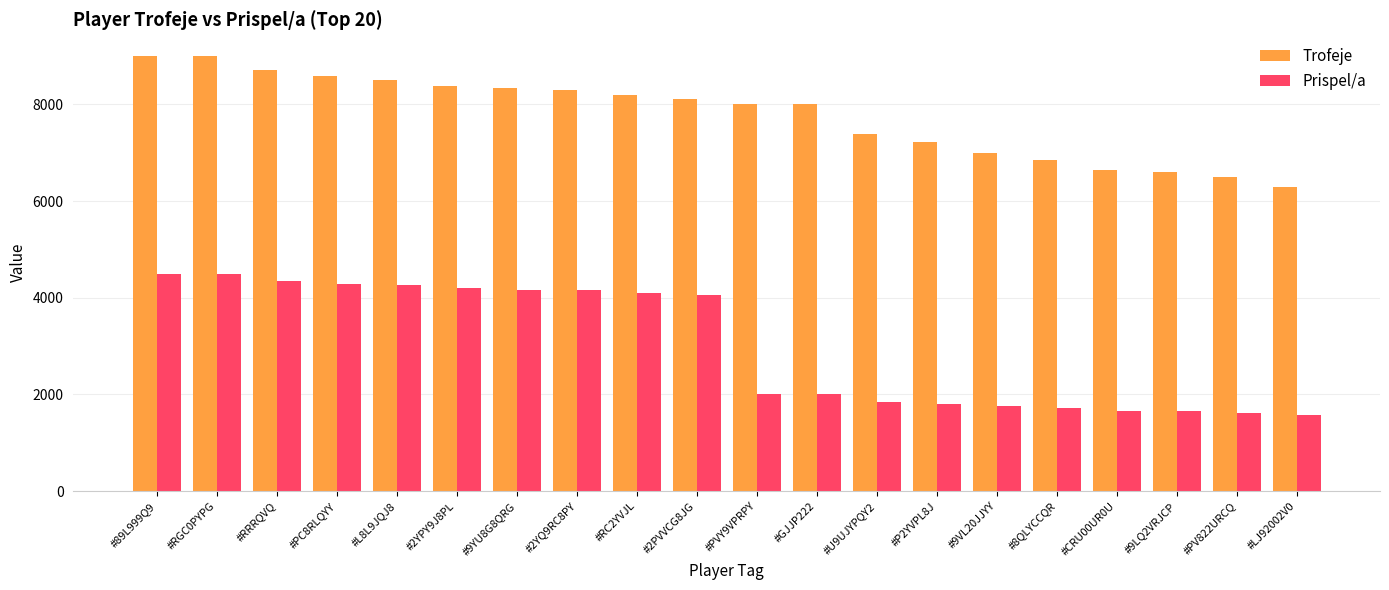

Which series has the largest total across all categories?

Trofeje